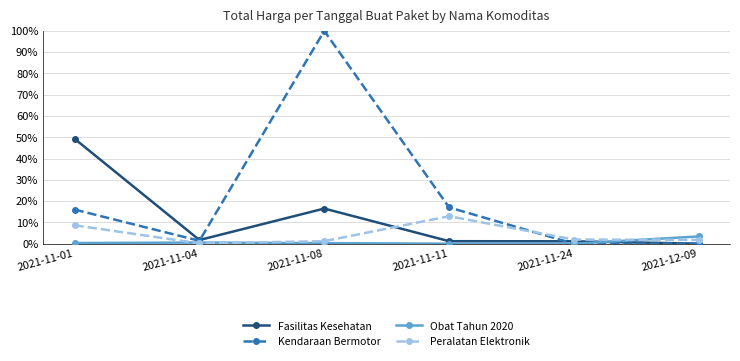

Where does the Kendaraan Bermotor series first go above 16?

2021-11-01